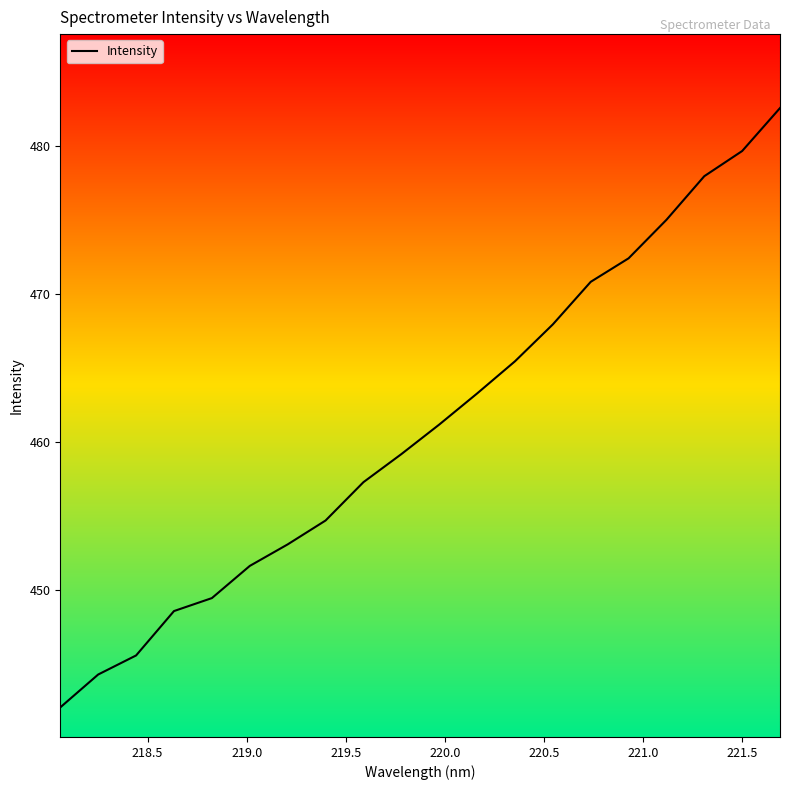

What is the average value?

461.1